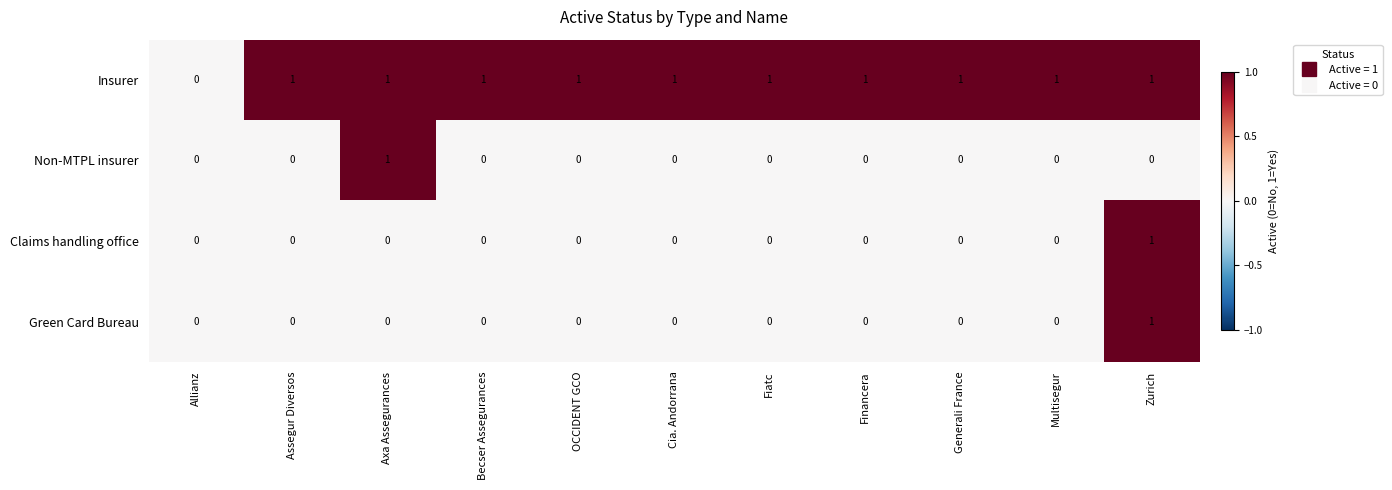

How many Green Card Bureau values are between 0 and 1?

11